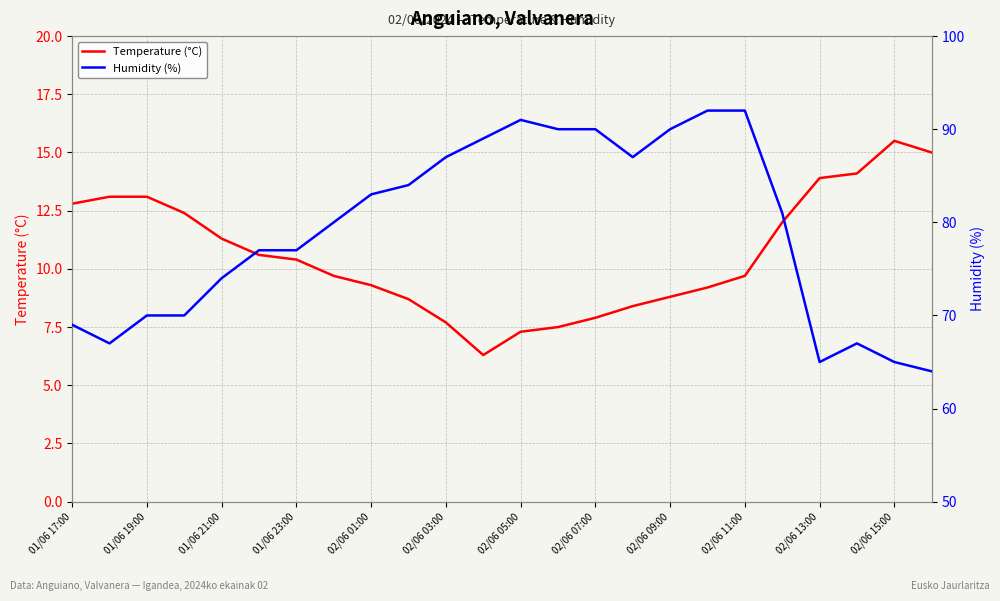

What is the value of the Temperature (°C) point at the 21st from the left?

13.9